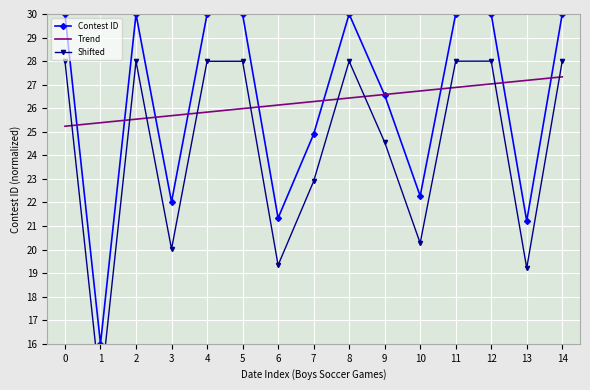

What is the difference between the Shifted values at 2 and 9?

3.4